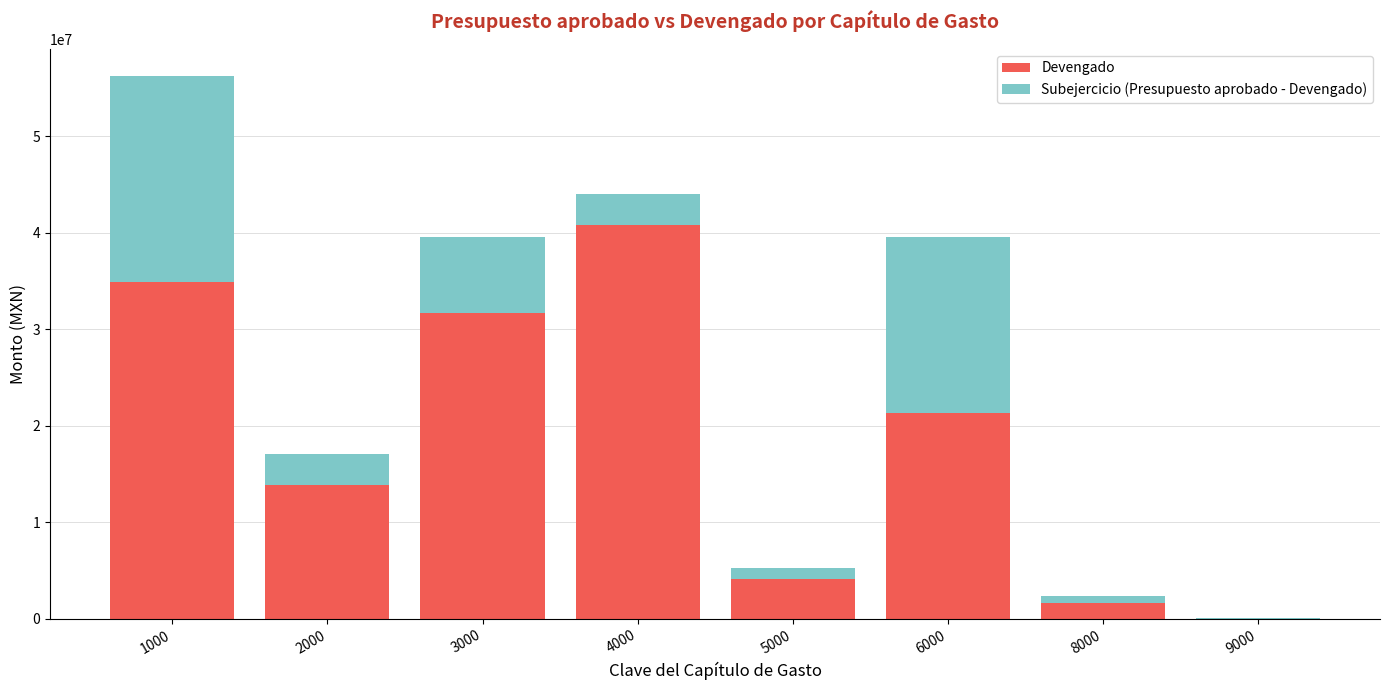

What are all the series names shown in the legend?

Devengado, Subejercicio (Presupuesto aprobado - Devengado)